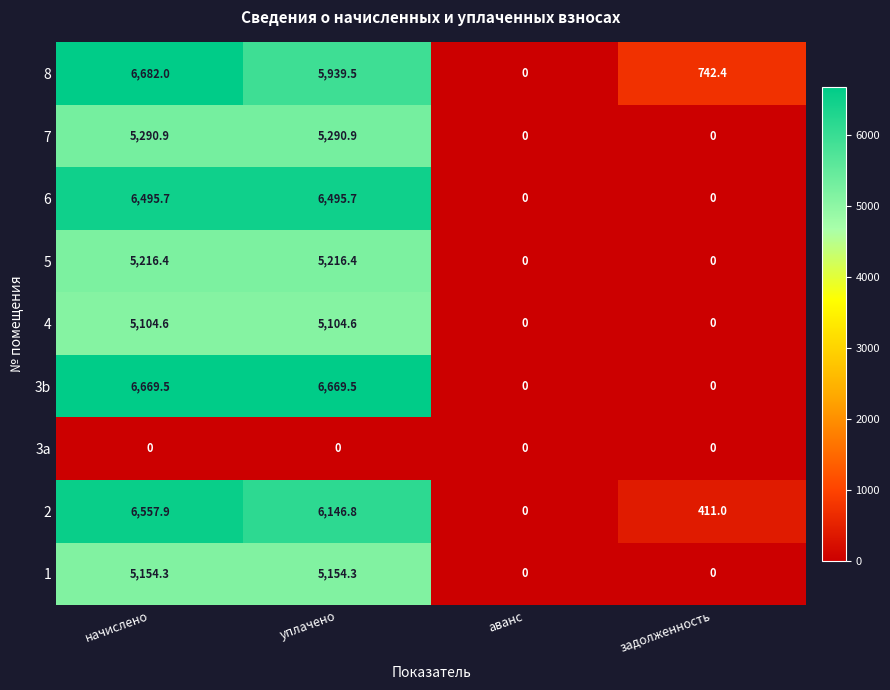

List the series in order of their peak value, lowest first.

3a, 4, 1, 5, 7, 6, 2, 3b, 8